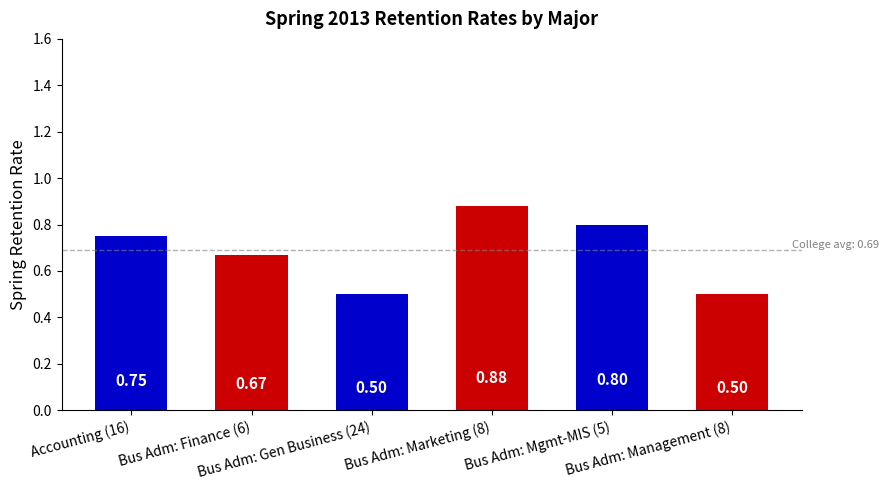

Reading left to right, transcribe all the data shown in this chart.

0.8	0.7	0.5	0.9	0.8	0.5